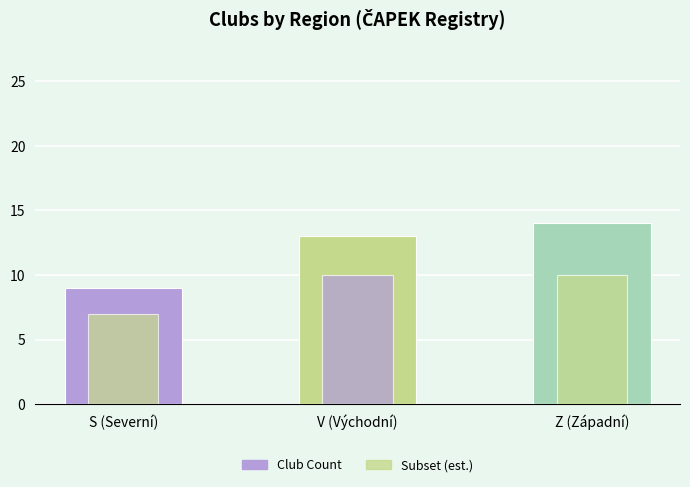

True or false: Club Count has a value of 3 at V (Východní).

False